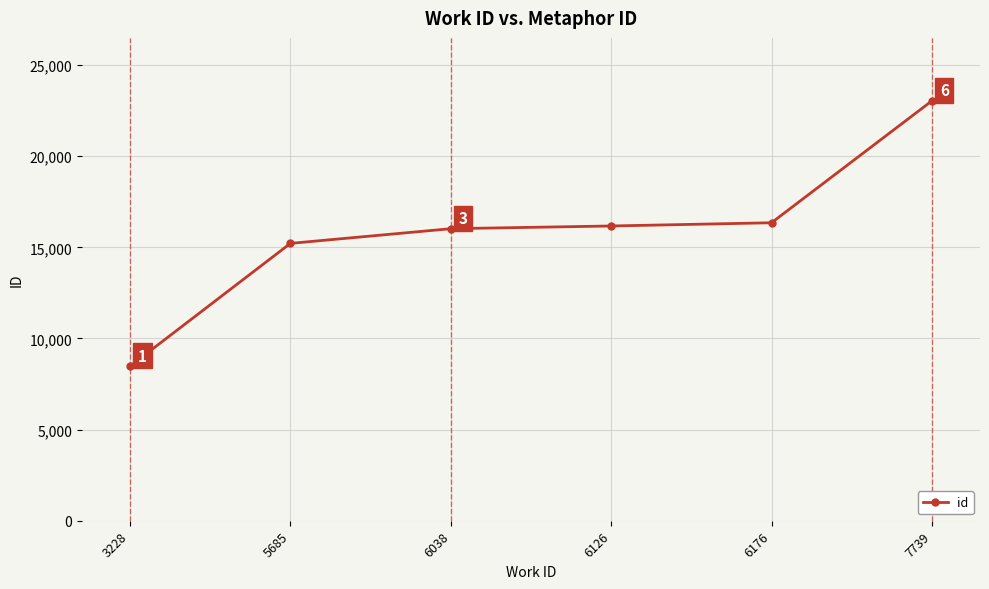

Read the value at 5685.

15216